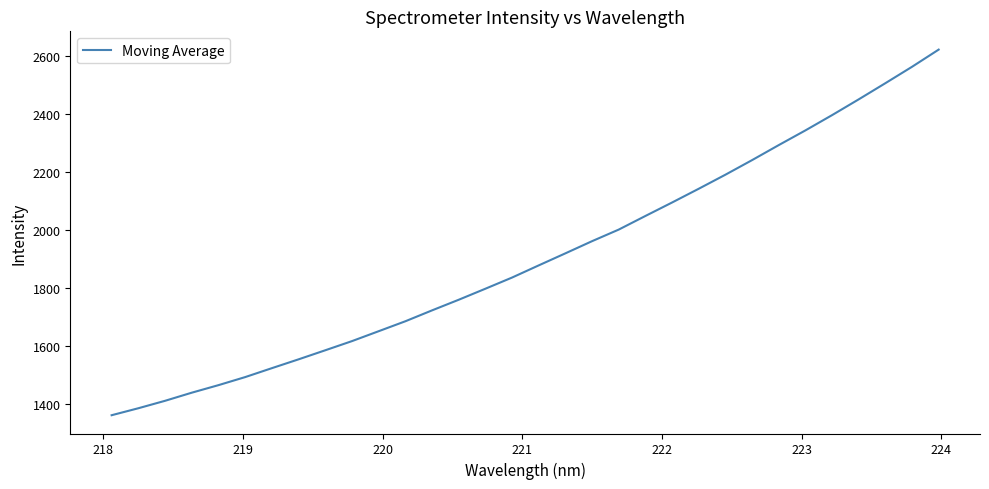

Does the chart have visible grid lines?

No